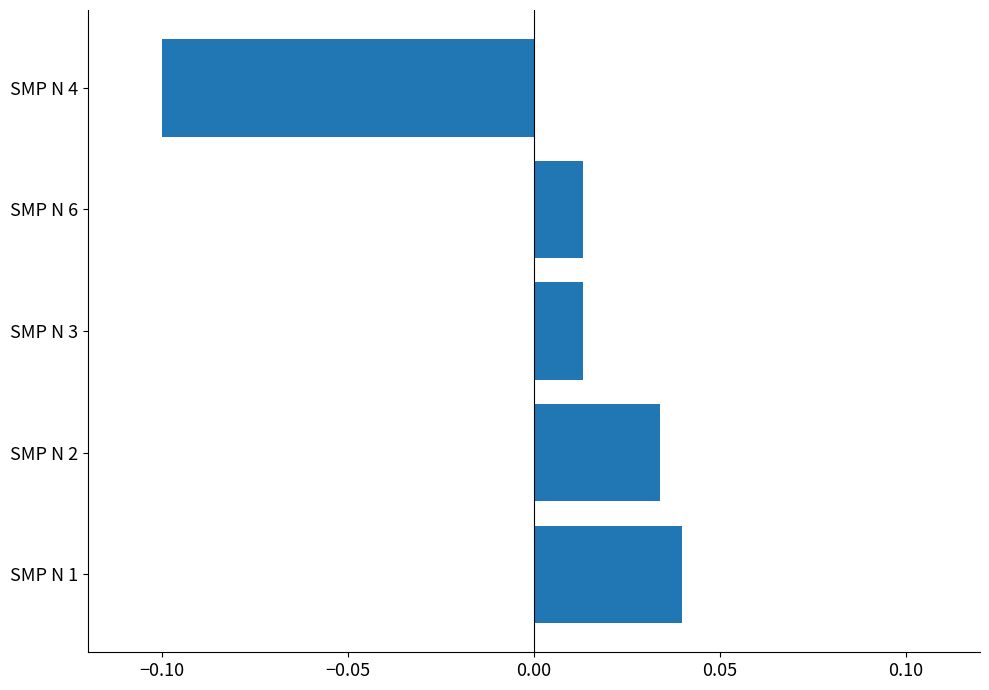

Between SMP N 4 and SMP N 1, which is larger?

SMP N 1